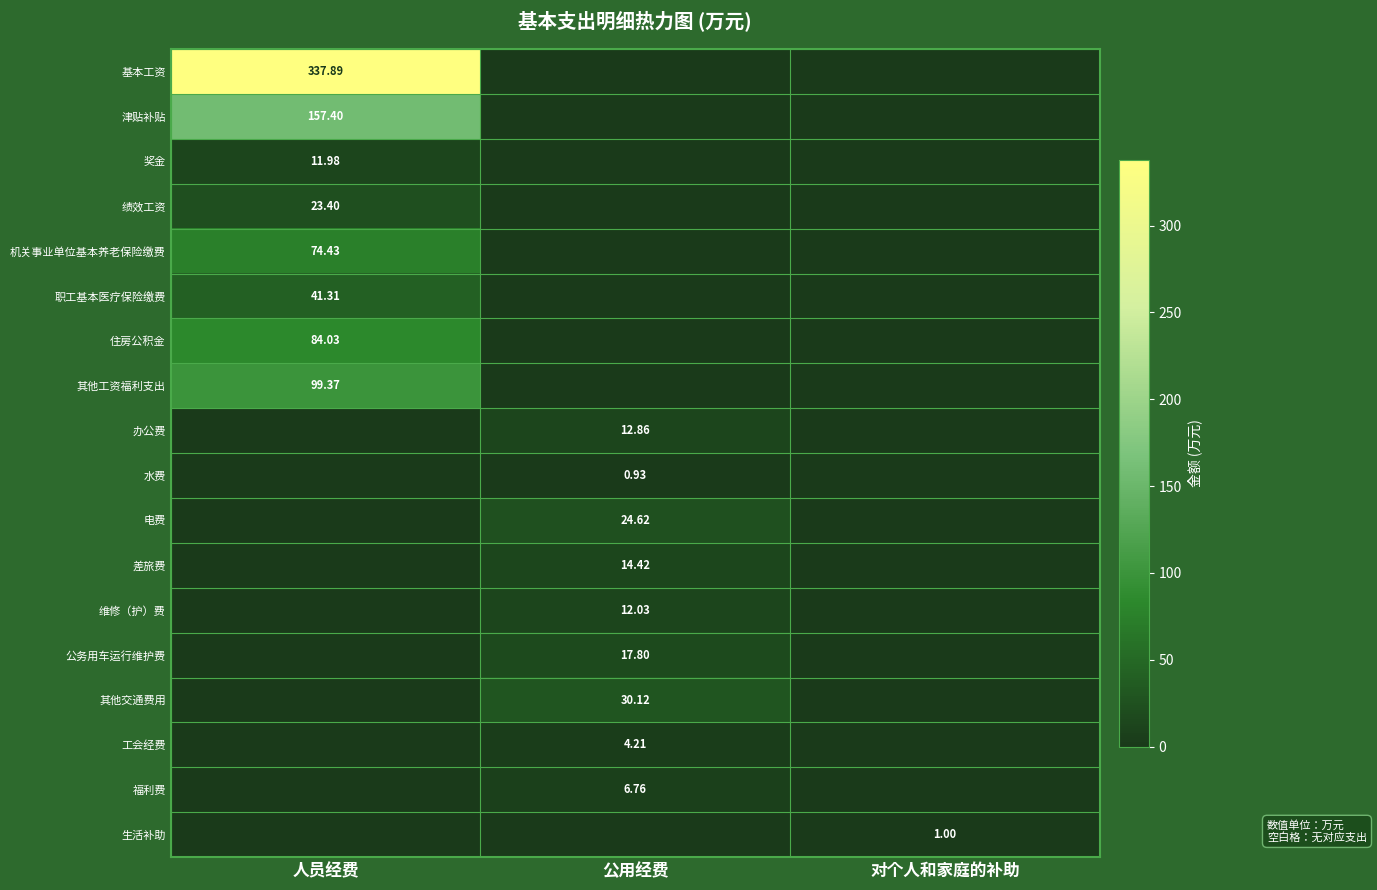

Between 人员经费 and 对个人和家庭的补助, which series saw the biggest shift?

基本工资